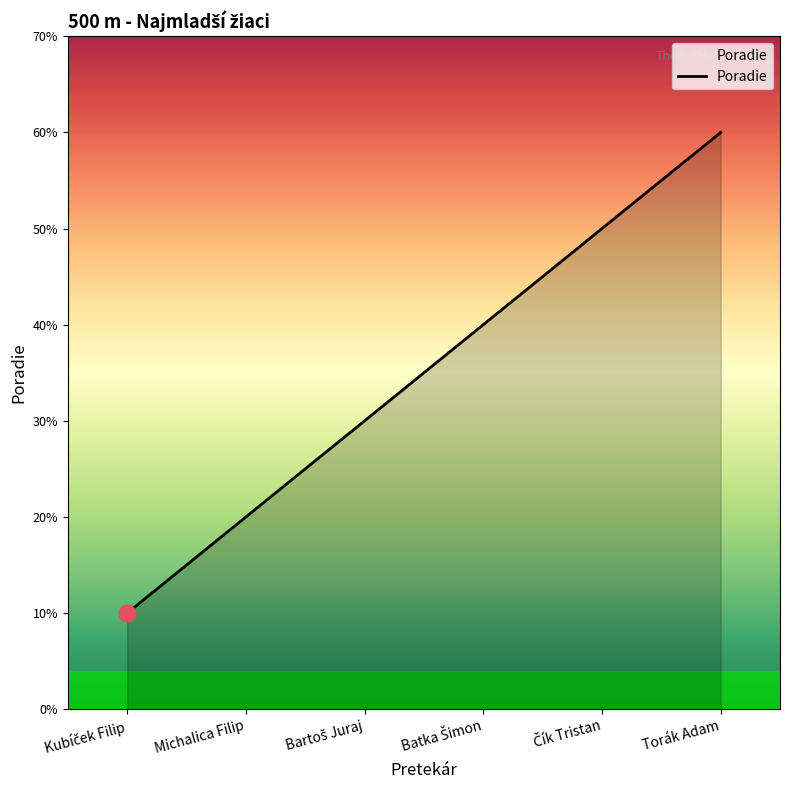

Does the chart display data point markers on the line(s)?

No